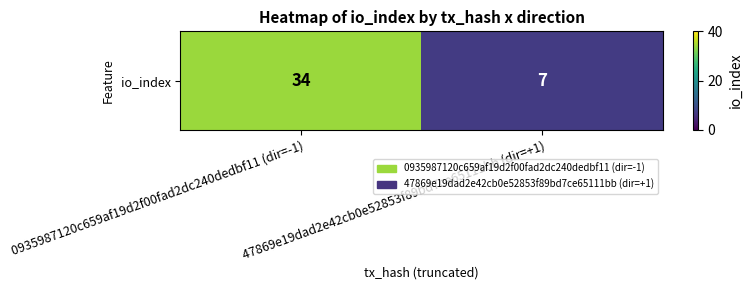

What is the ratio of the value at 0935987120c659af19d2f00fad2dc240dedbf11 (dir=-1) to the value at 47869e19dad2e42cb0e52853f89bd7ce65111bb (dir=+1)?

4.9